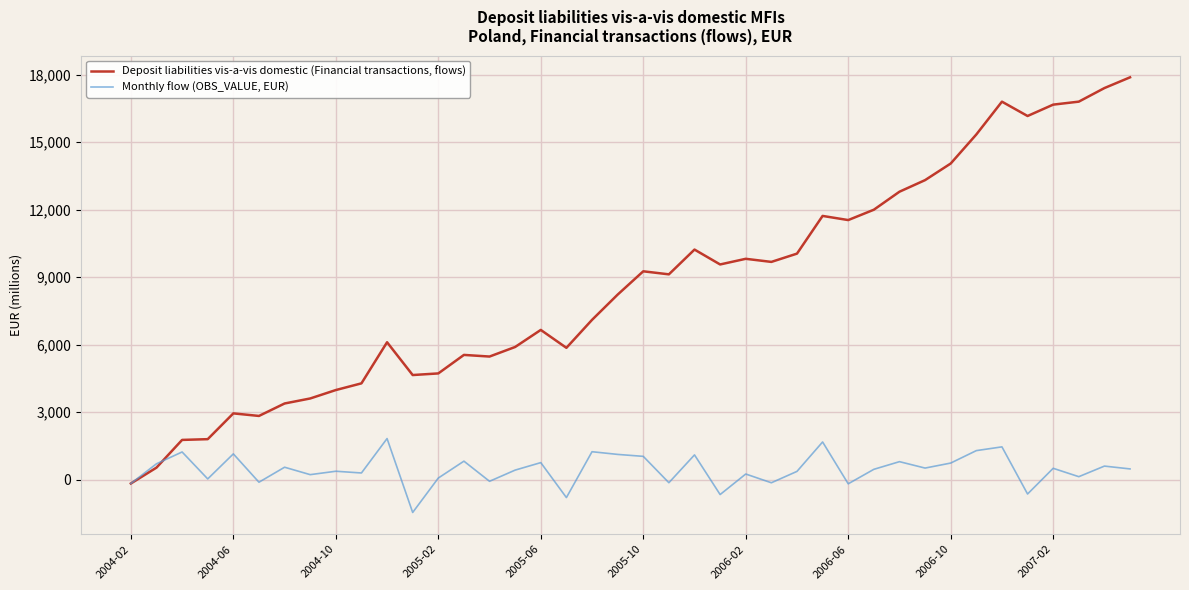

What is the greatest value displayed?

17880.6